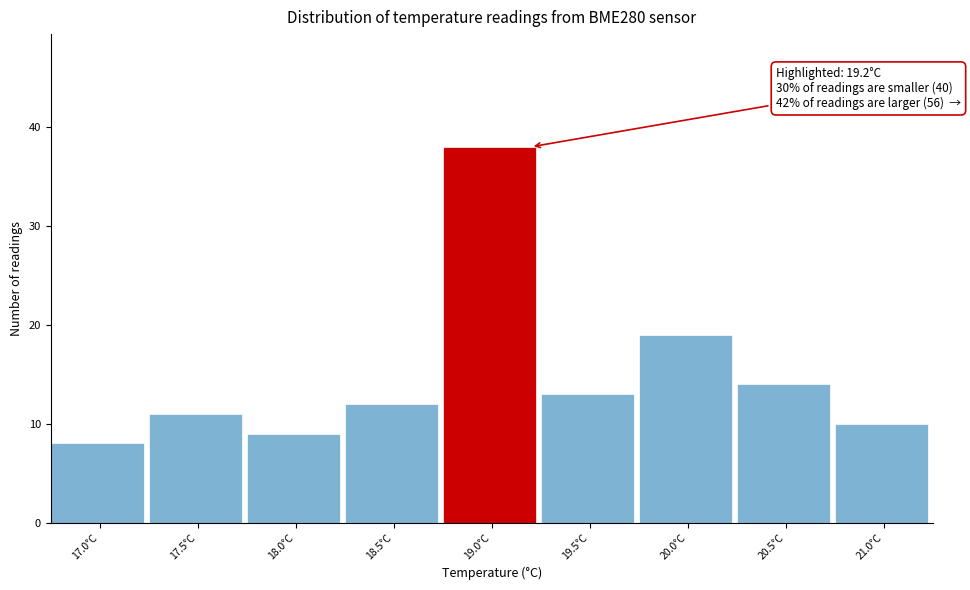

Reading right to left, what are all the values shown in this chart?

21.0°C=10	20.5°C=14	20.0°C=19	19.5°C=13	19.0°C=38	18.5°C=12	18.0°C=9	17.5°C=11	17.0°C=8